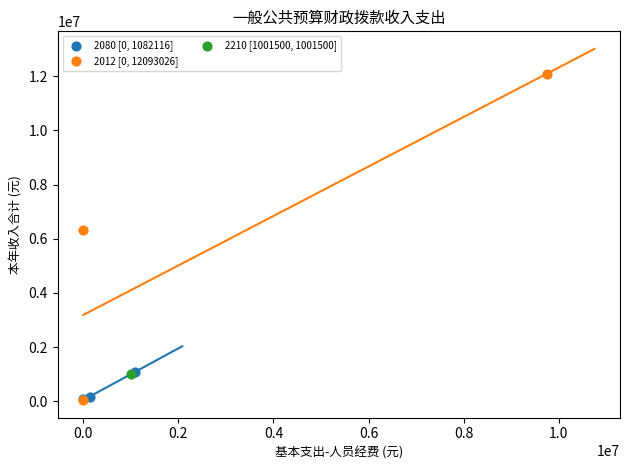

What are all the series names shown in the legend?

2080 [0, 1082116], 2012 [0, 12093026], 2210 [1001500, 1001500]